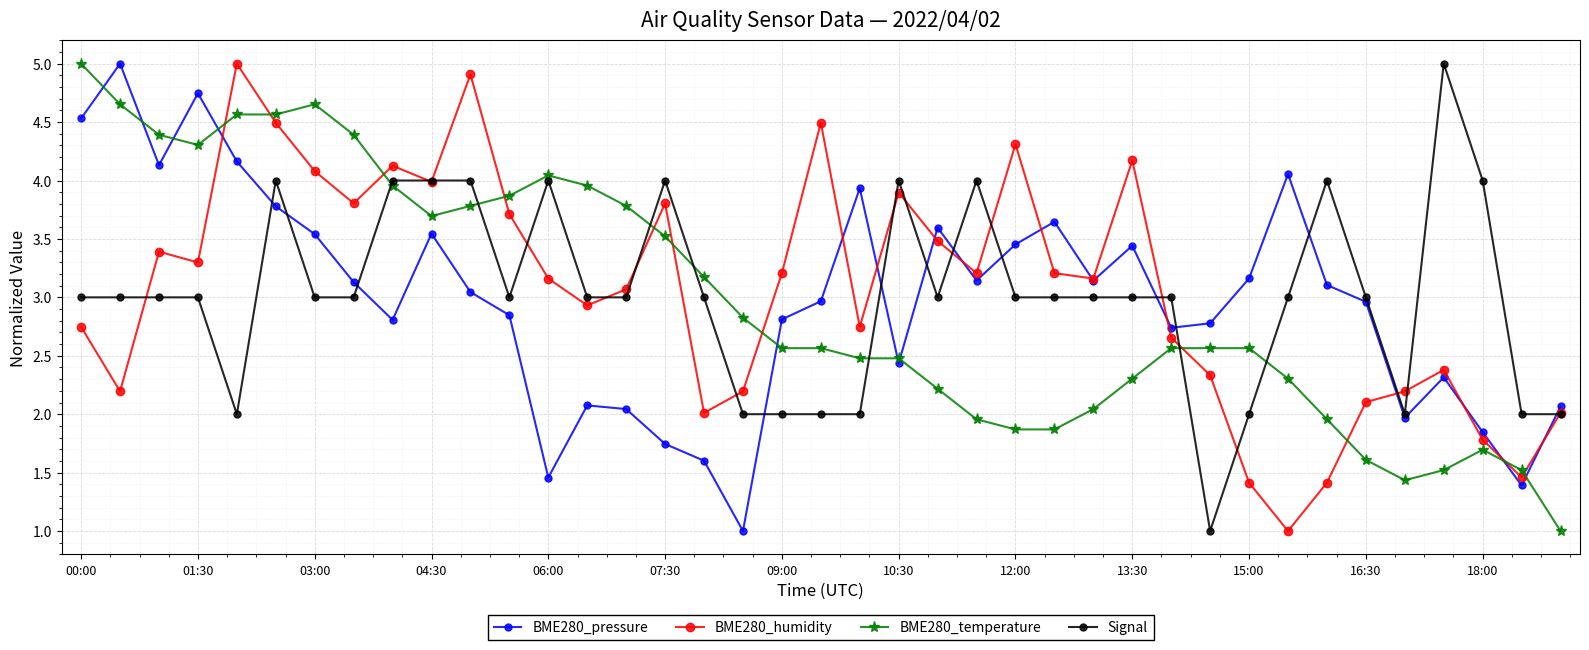

What is the sum of all Signal values?

118.0